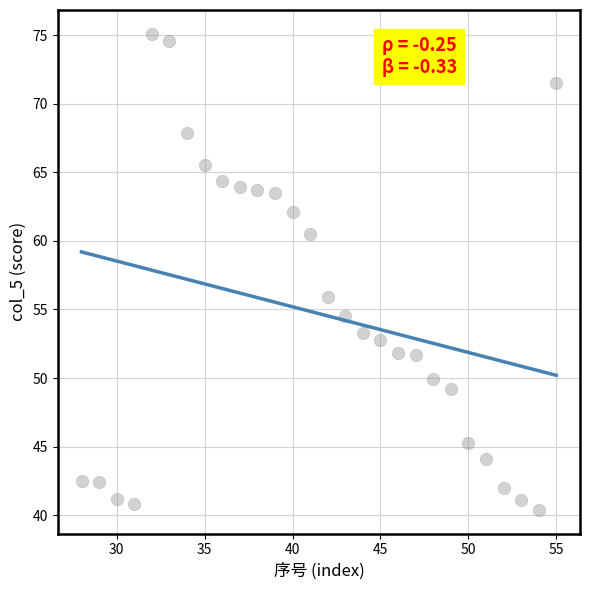

What is the range of Y values (max minus min)?

34.7